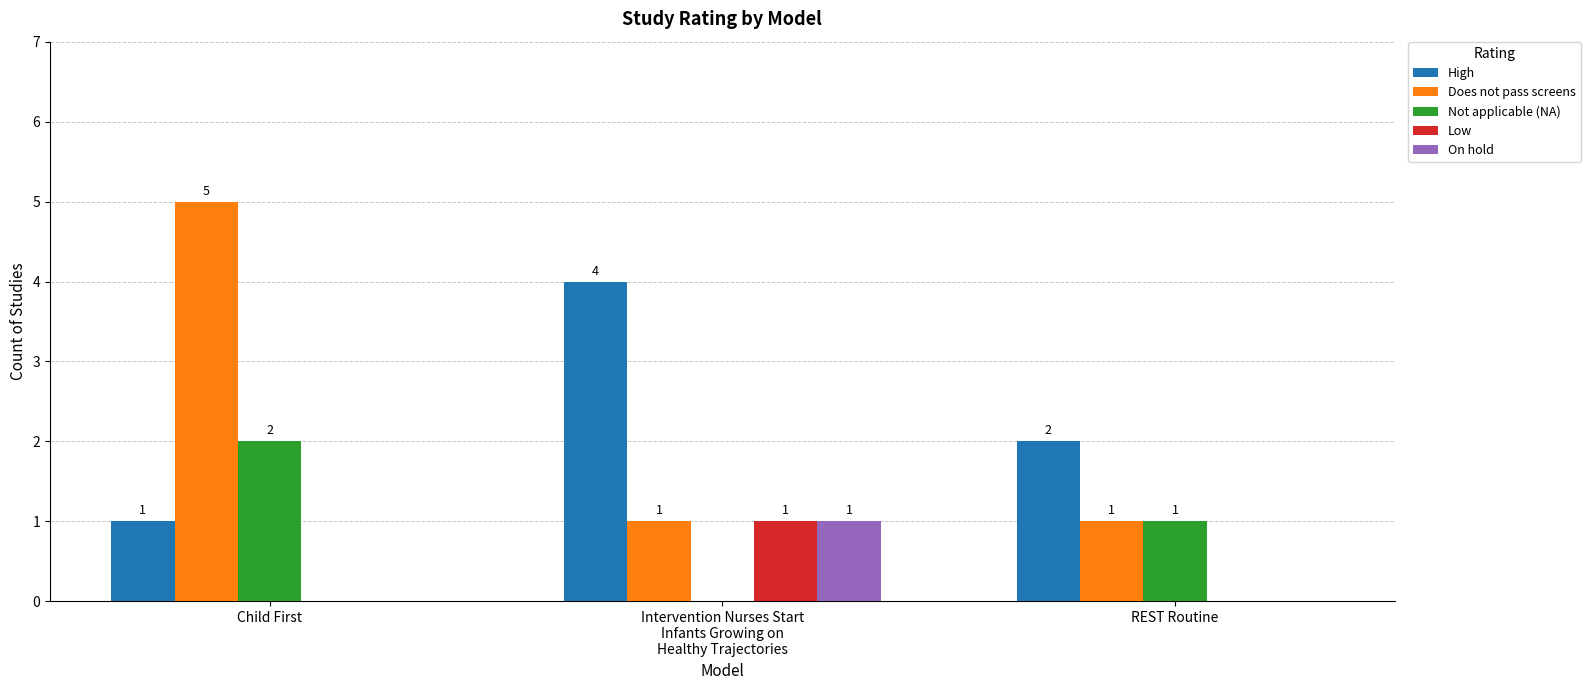

What is the total value across all series at Child First?

8